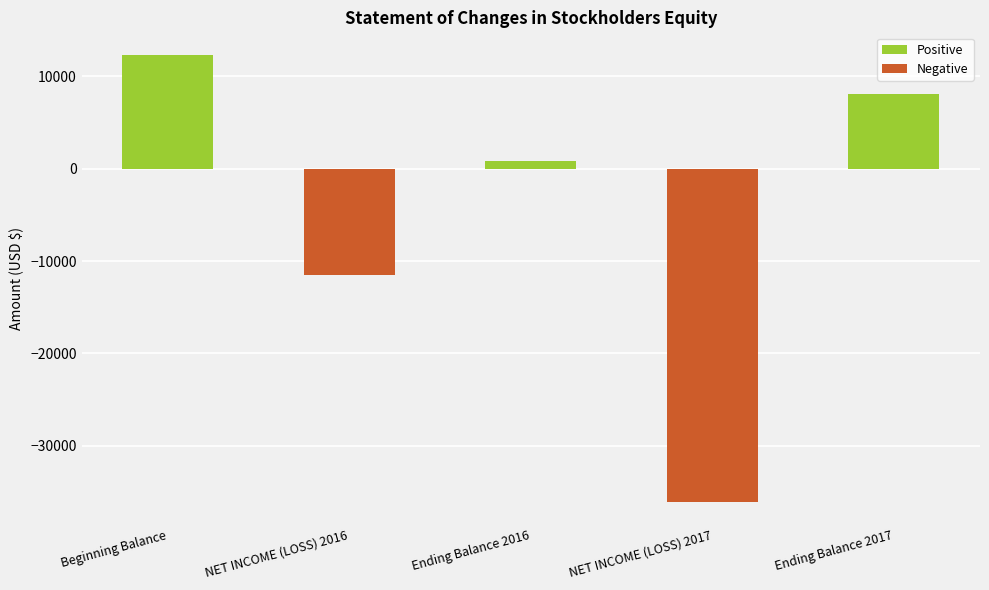

Are the bars grouped side by side (vs. stacked)?

No